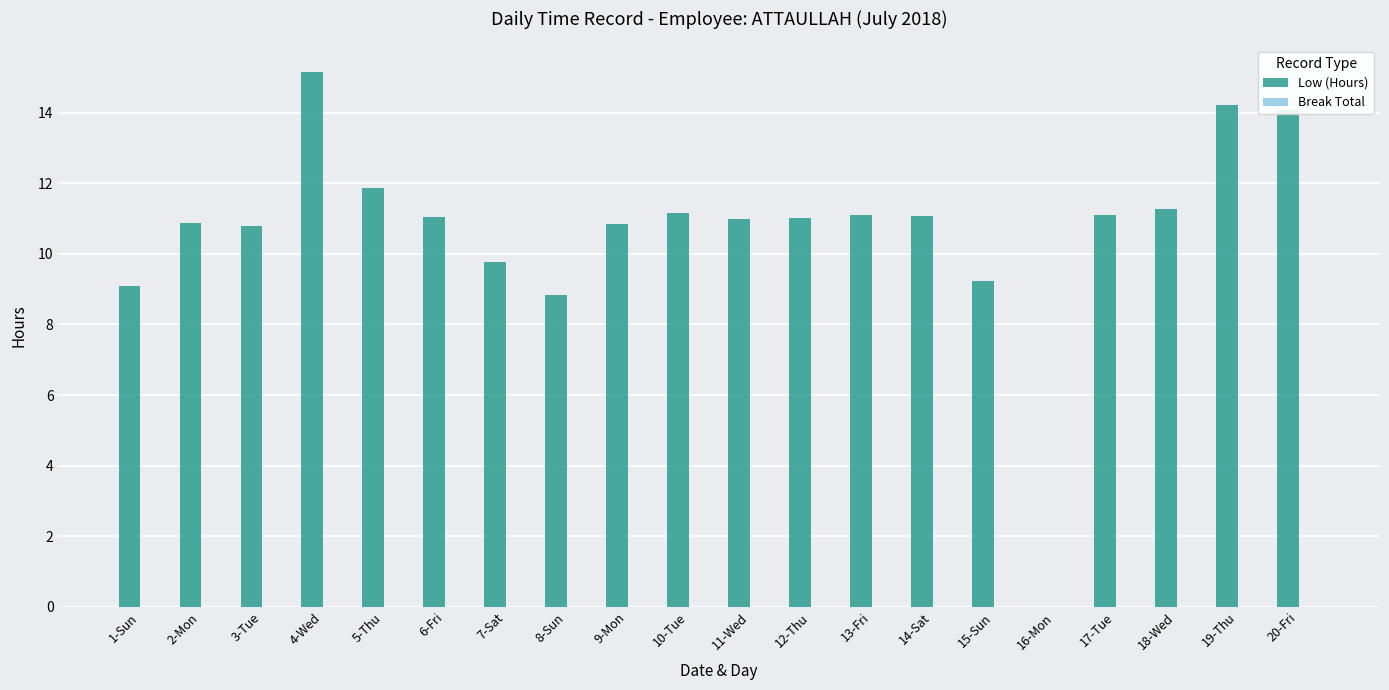

What is the sum of the values at 13-Fri and 9-Mon?

22.0